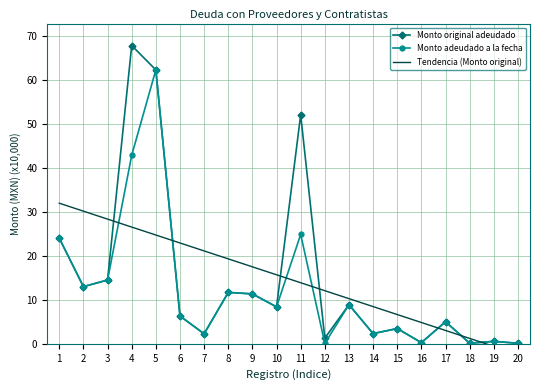

Which has a higher value, 17 or 16?

17